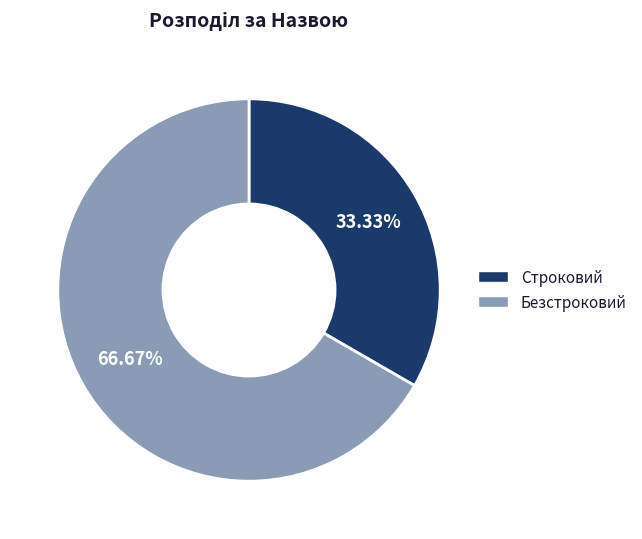

Count the number of slices in the pie.

2